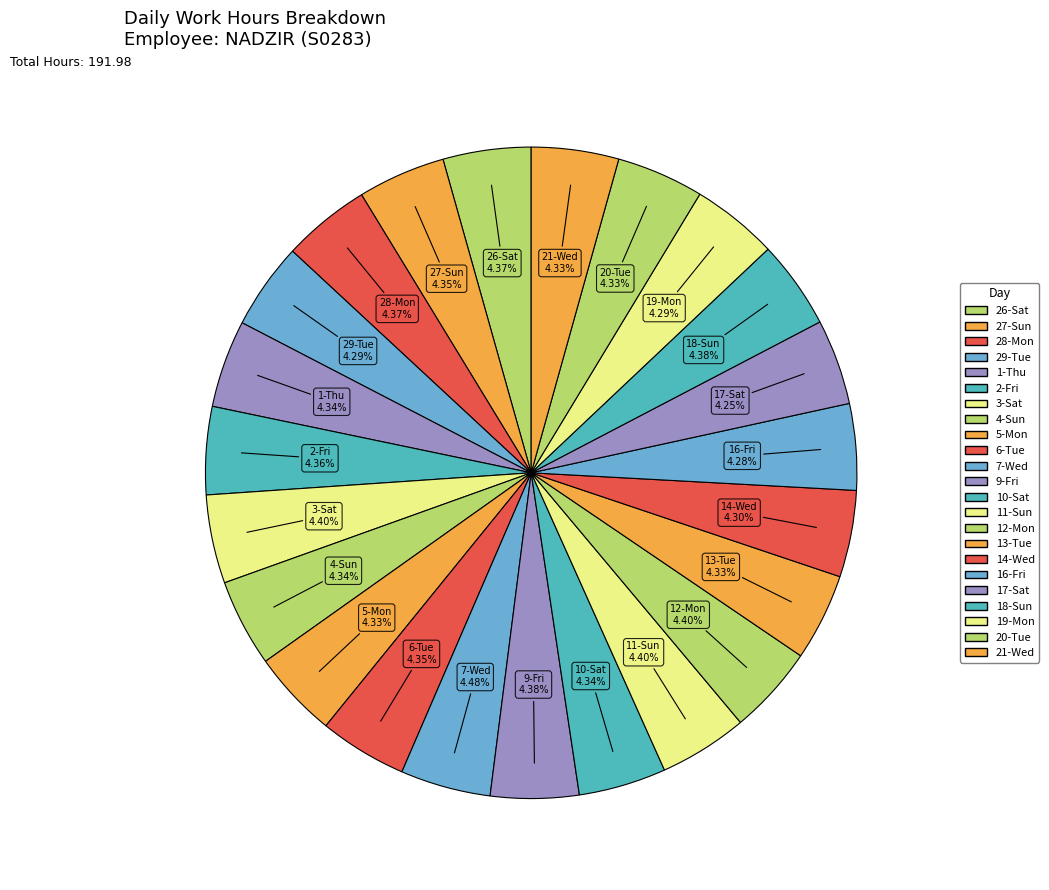

How many segments does this pie chart have?

23